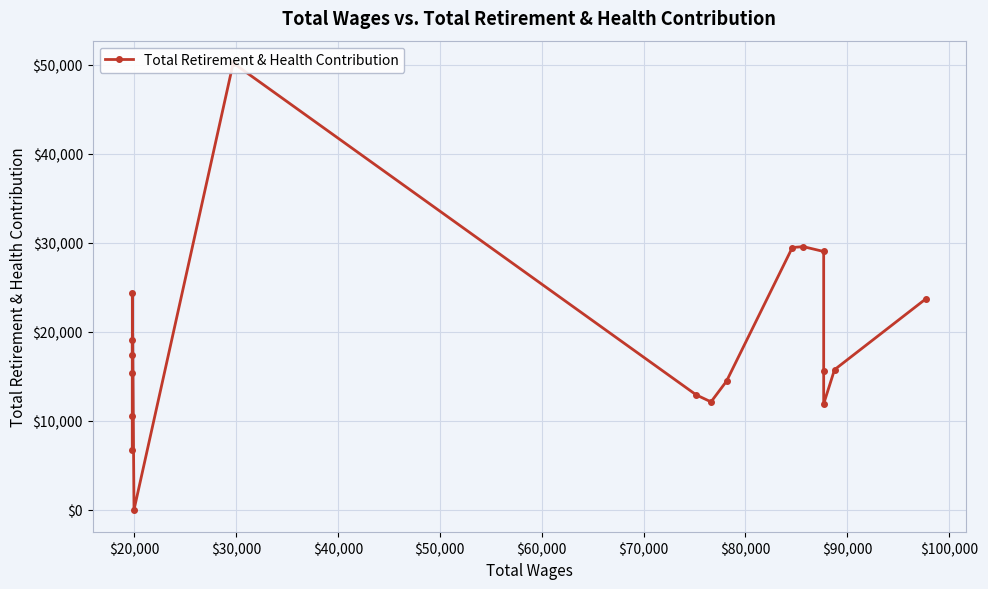

Reading right to left, what are all the values shown in this chart?

23707	15747	11901	15652	29025	29569	29473	14453	12129	12914	50201	0	24332	6760	10511	15401	19038	17342